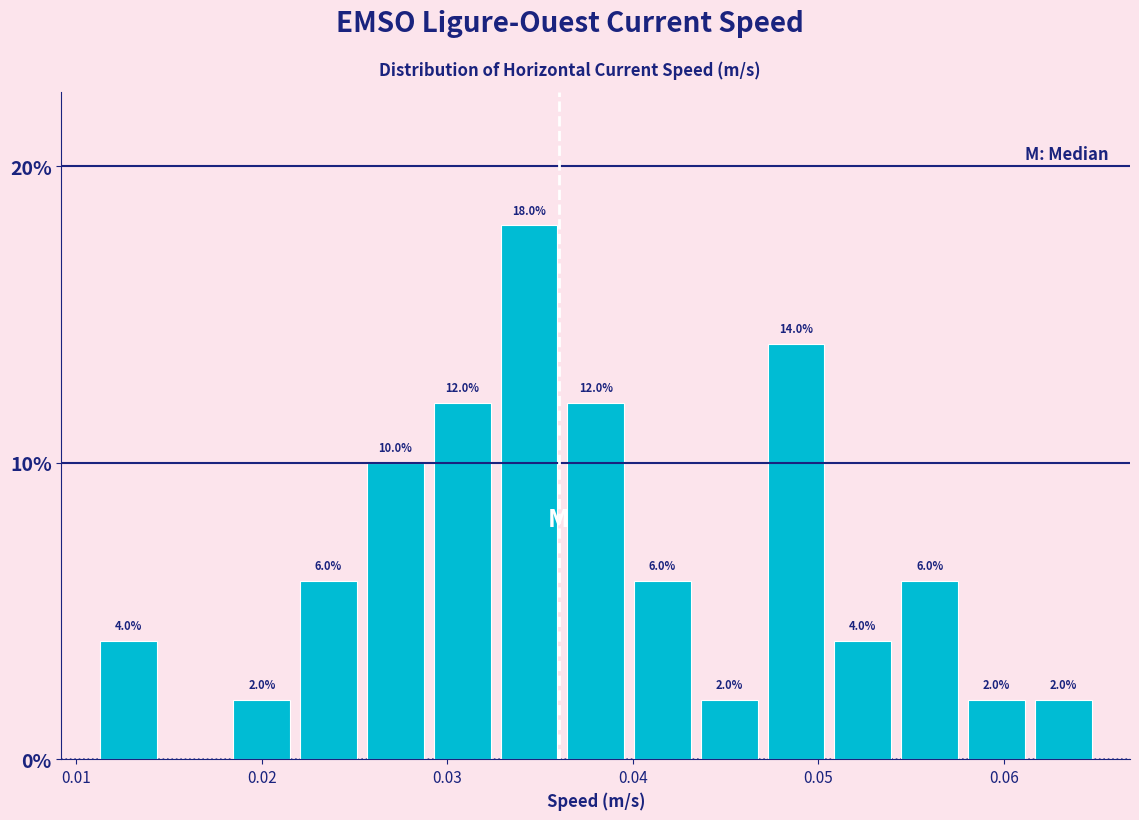

Around what value on the x-axis is the tallest bar? Give the approximate position of its centre, as read against the axis.

0.034